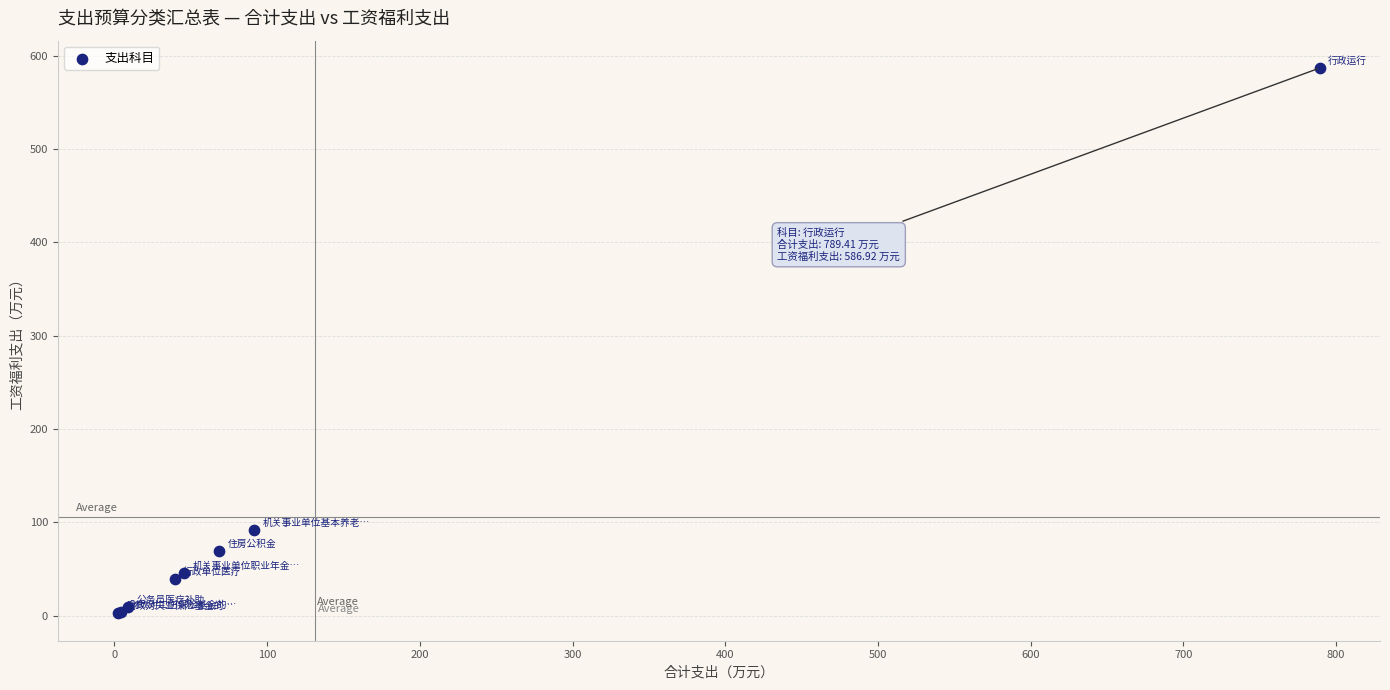

What Y value in the scatter plot is closest to 294?

91.7